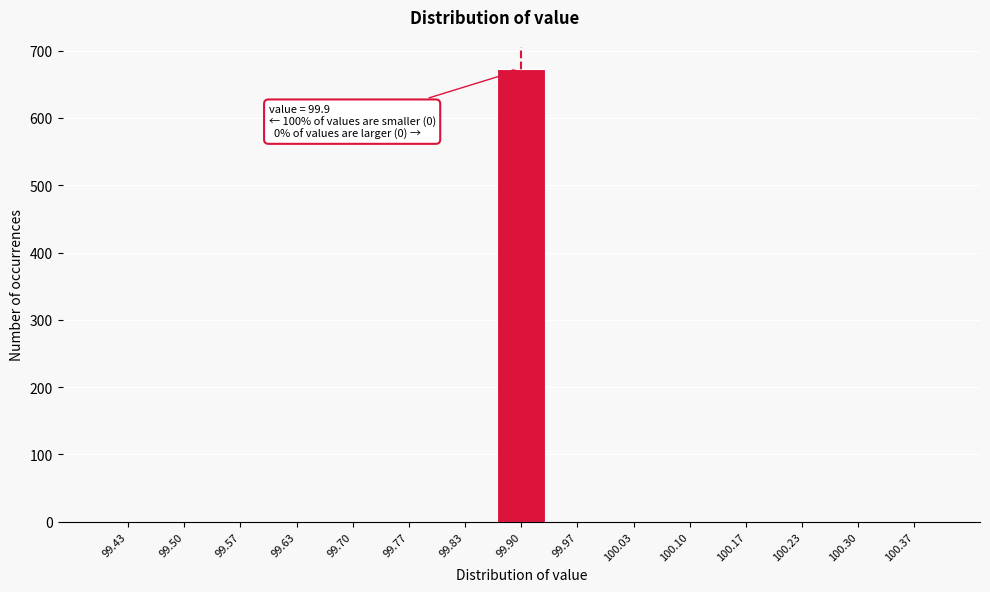

Which range on the x-axis has the tallest bar?

99.87 to 99.93